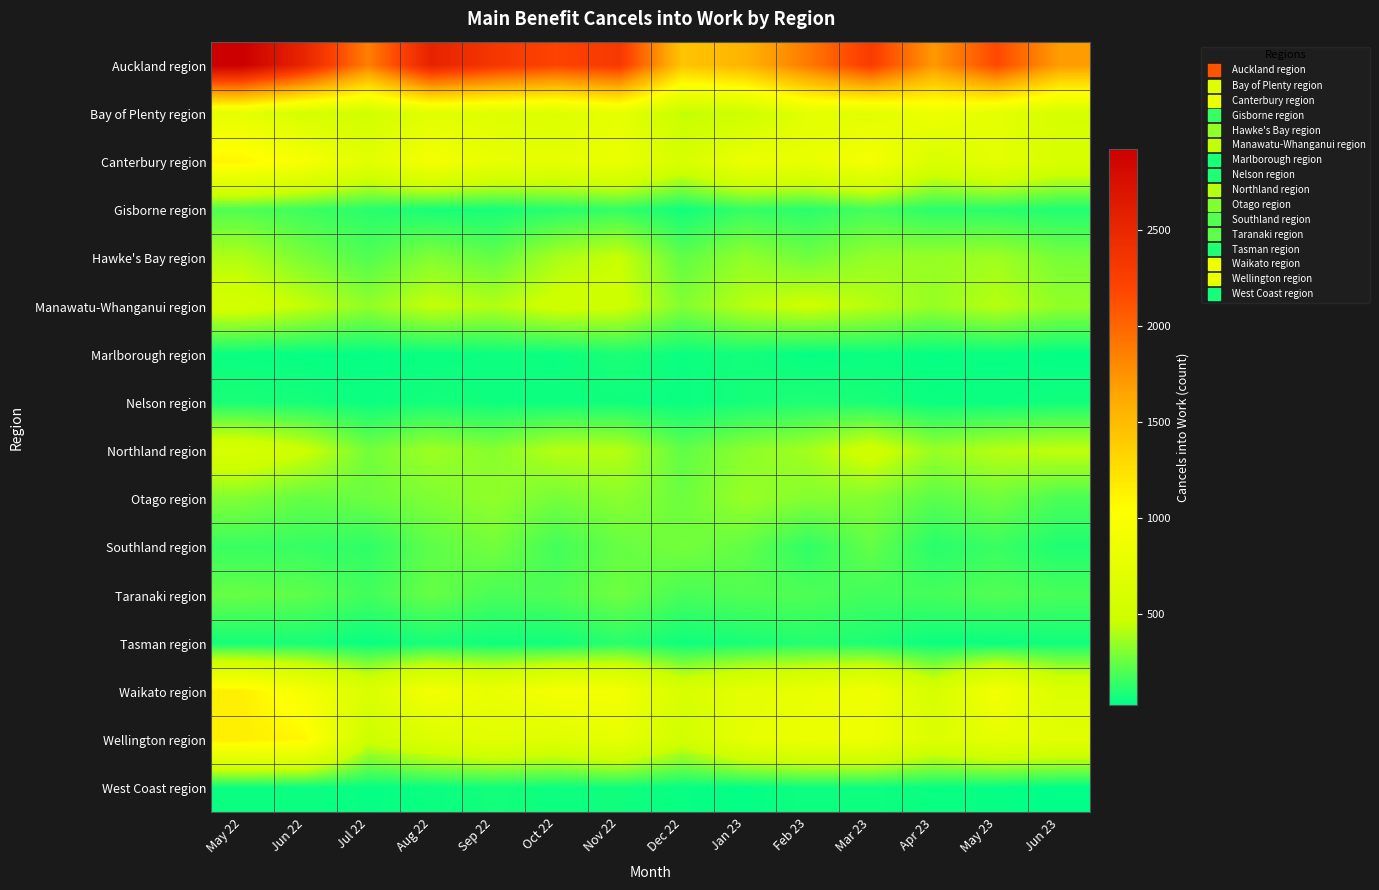

What is the spread (max minus min) of values at Dec 22?

1392